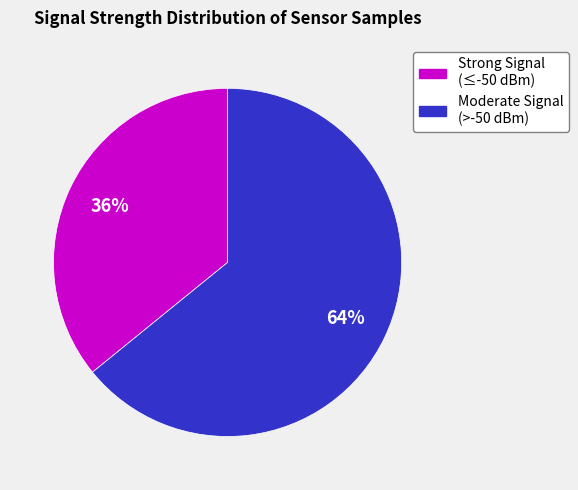

Is there any slice that represents more than half of the pie?

Yes